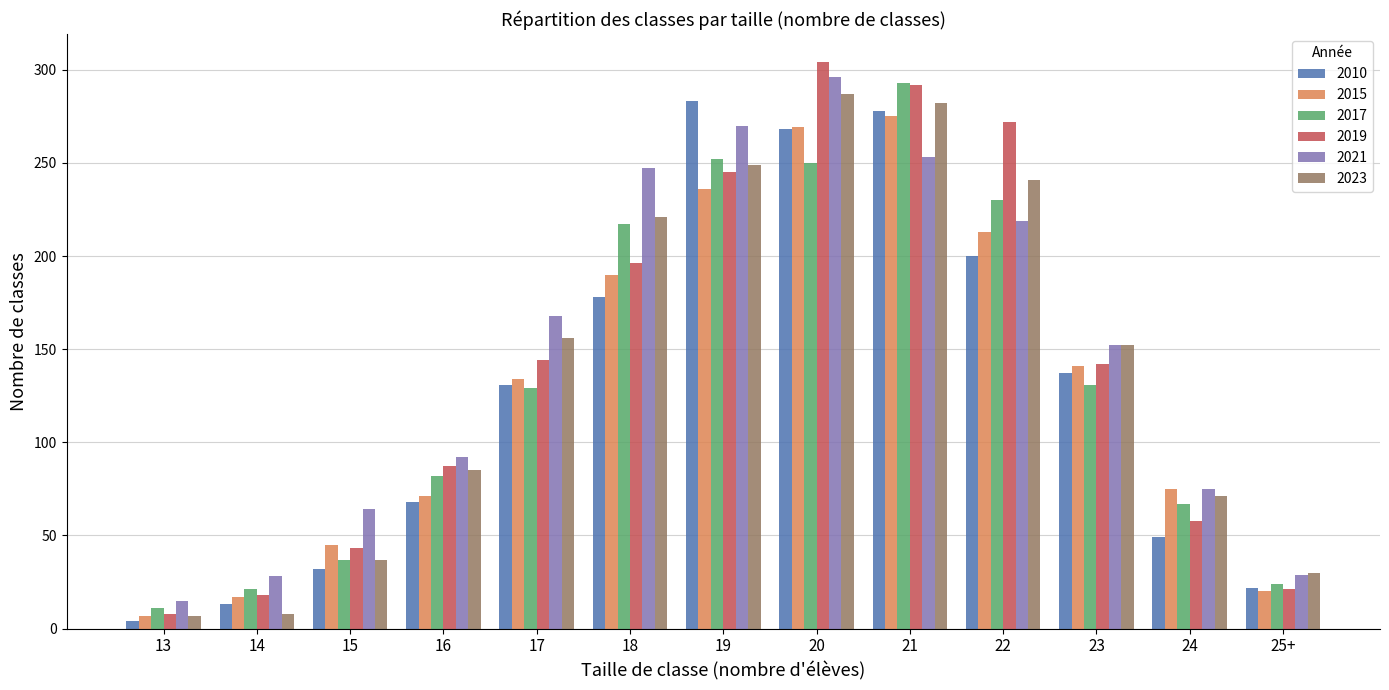

What is the minimum value shown in the chart?

4